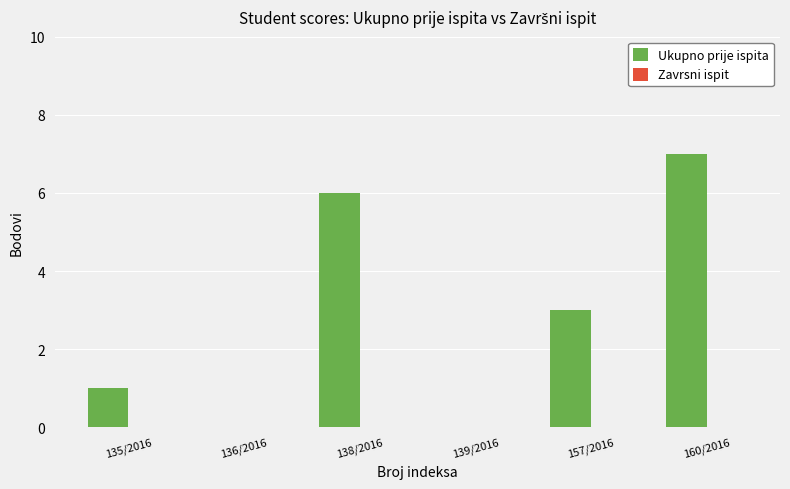

Between 160/2016 and 135/2016, which is larger?

160/2016